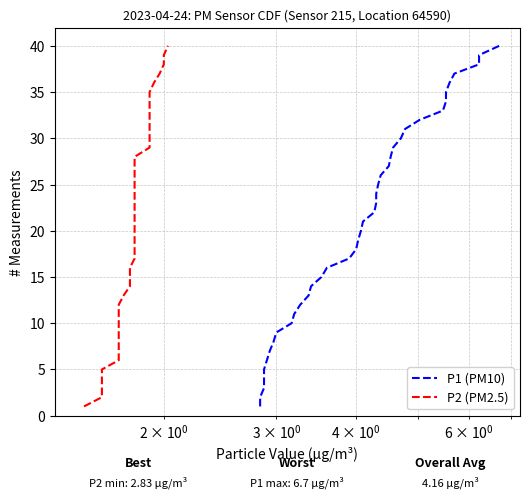

True or false: P1 (PM10) has more than 0 interior local peaks.

False